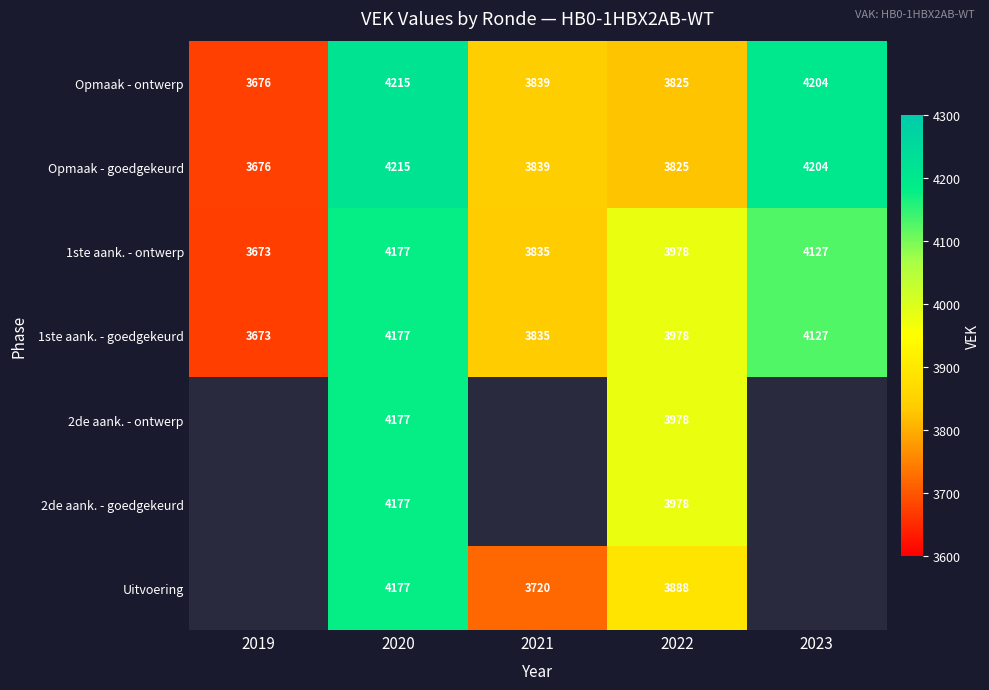

At which label does 1ste aank. - ontwerp reach its peak?

2020